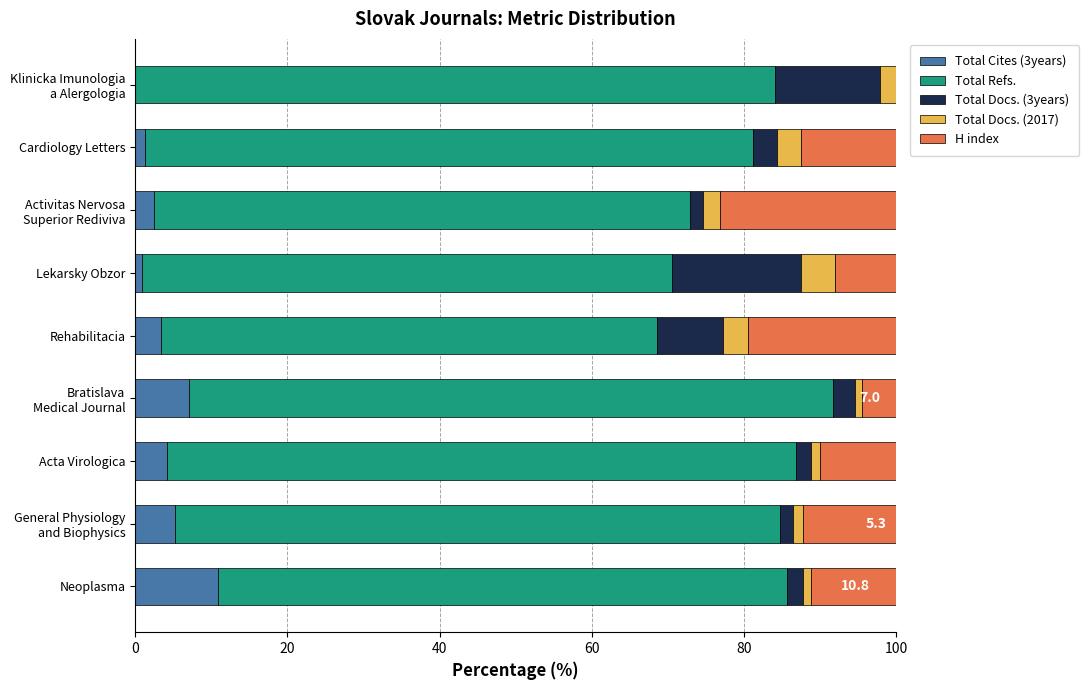

What is the maximum value for Total Cites (3years)?

10.8